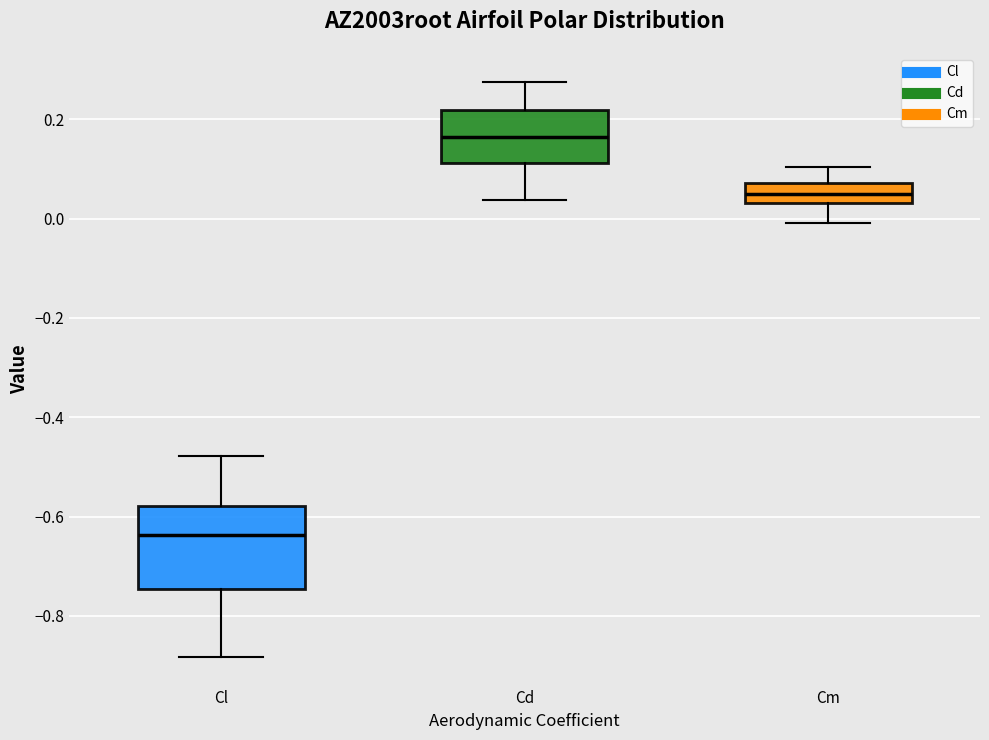

Reading left to right, transcribe this box plot: for each box, give where its median line is, the range the box spans, and where its two whiskers end, as read against the y-axis. The values are not printed on the chart, so give them approximately, as read against the axis.

Cl: median -0.64, box -0.74 to -0.58, whiskers -0.88 to -0.48
Cd: median 0.16, box 0.12 to 0.22, whiskers 0.04 to 0.28
Cm: median 0.04 (inside the box), box 0.04 to 0.08, whiskers 0.00 to 0.10